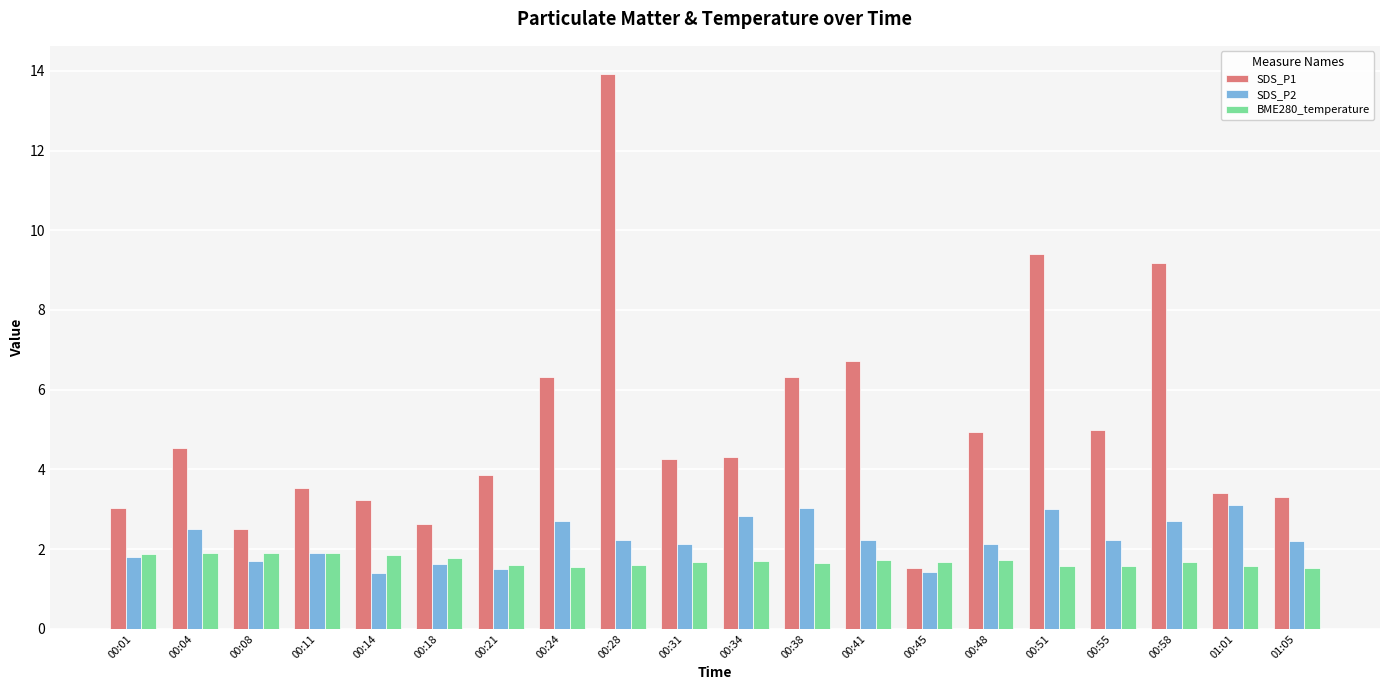

What is the difference between the maximum and minimum values in the BME280_temperature series?

0.4